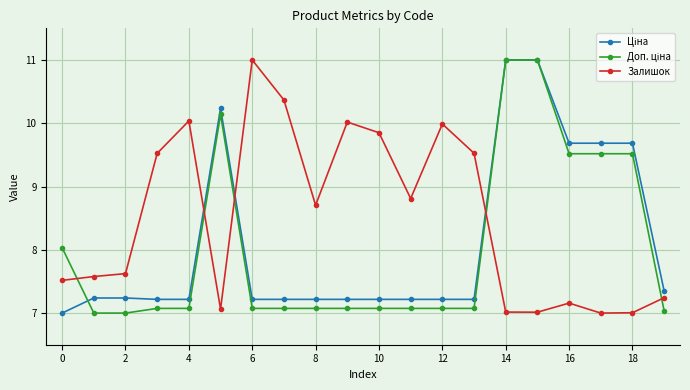

What is the value of the Залишок point at the 11th from the left?

9.9